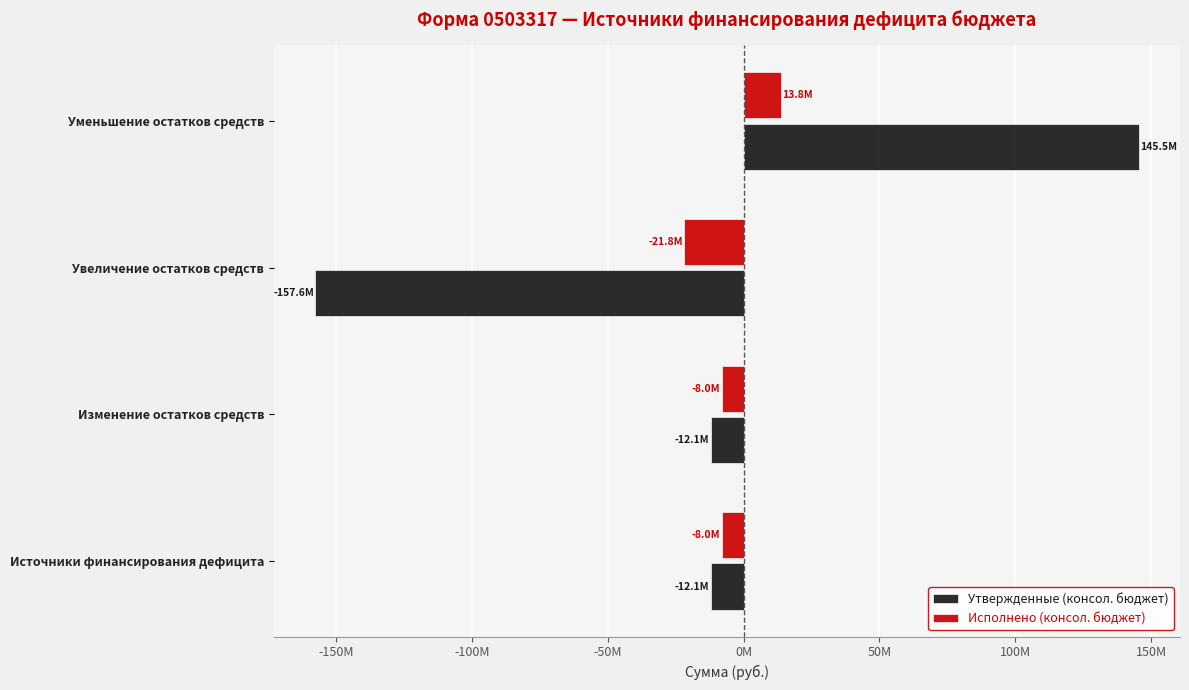

What are all the series names shown in the legend?

Утвержденные (консол. бюджет), Исполнено (консол. бюджет)